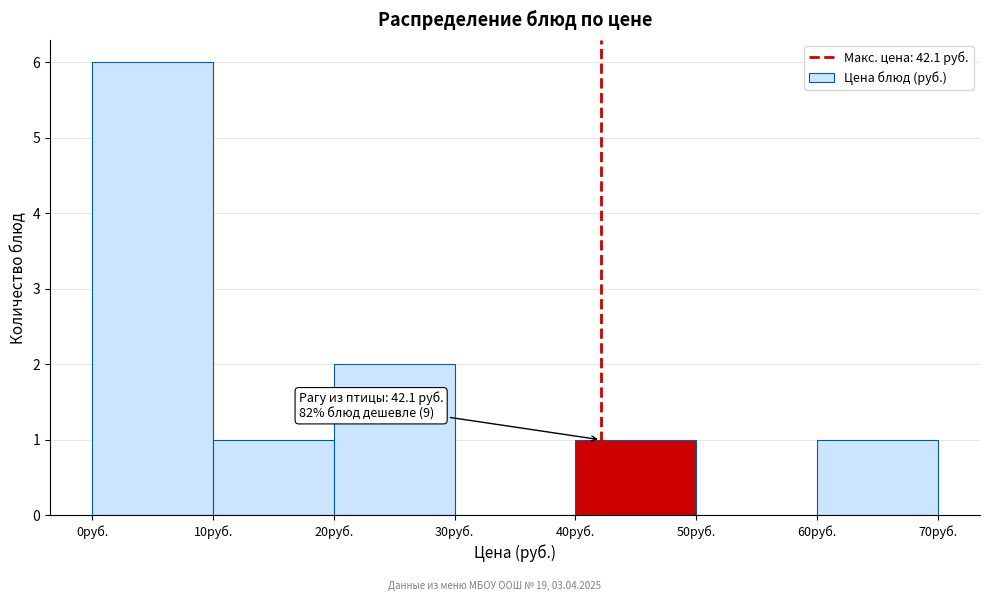

Which range on the x-axis has the tallest bar?

0 to 10